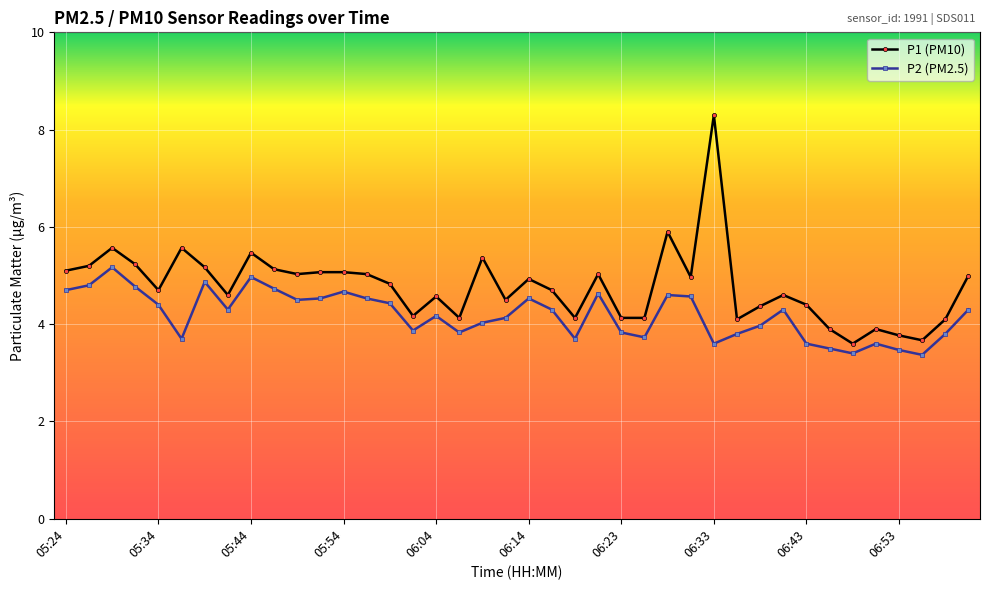

True or false: P2 (PM2.5) and P1 (PM10) cross at least once.

False